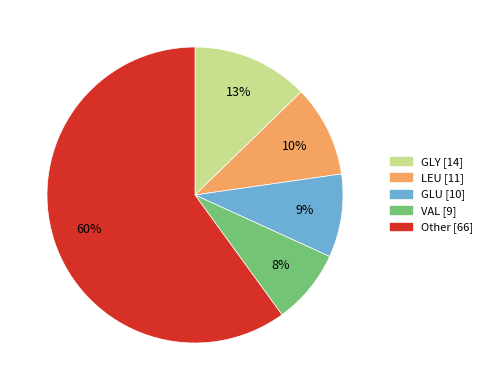

To the nearest percent, what is the difference between the largest and smallest slice percentages?

52%